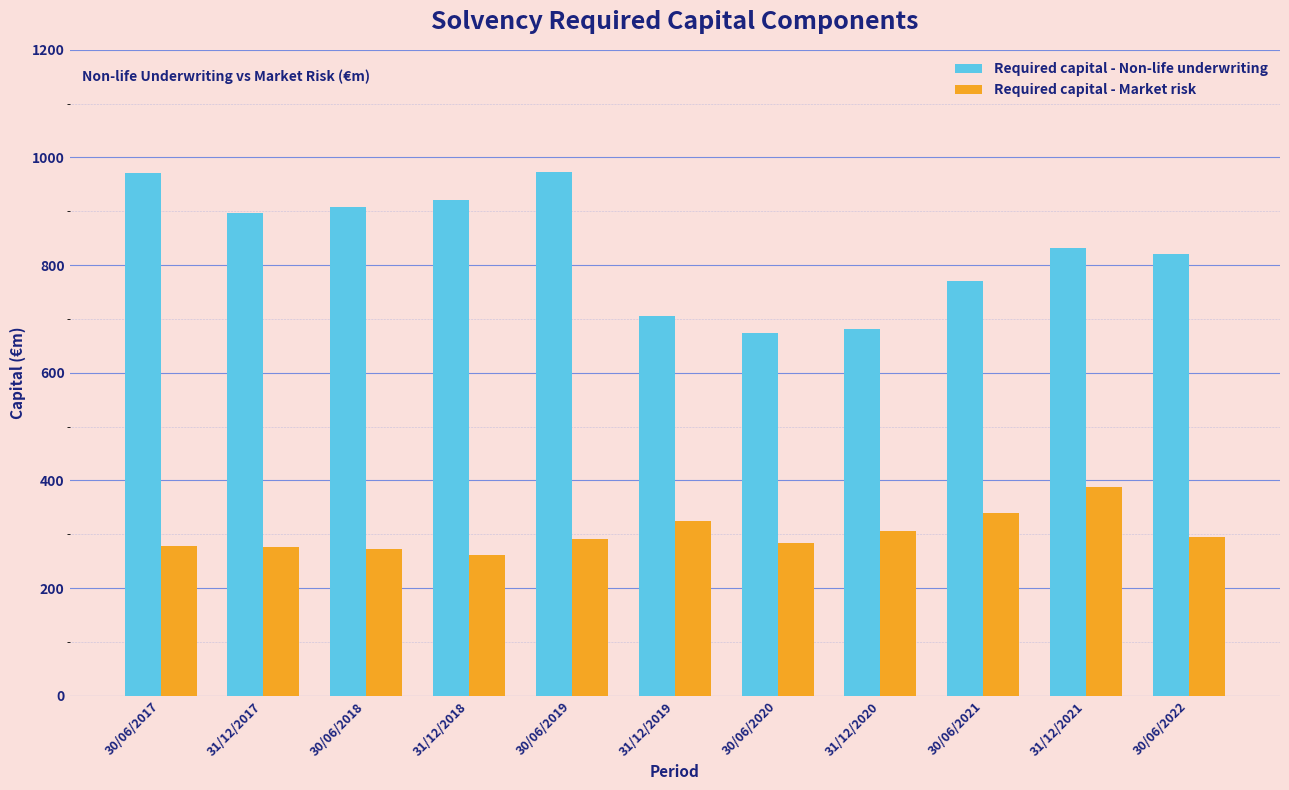

Is it true that Required capital - Non-life underwriting equals 1686.4 at 30/06/2019?

False